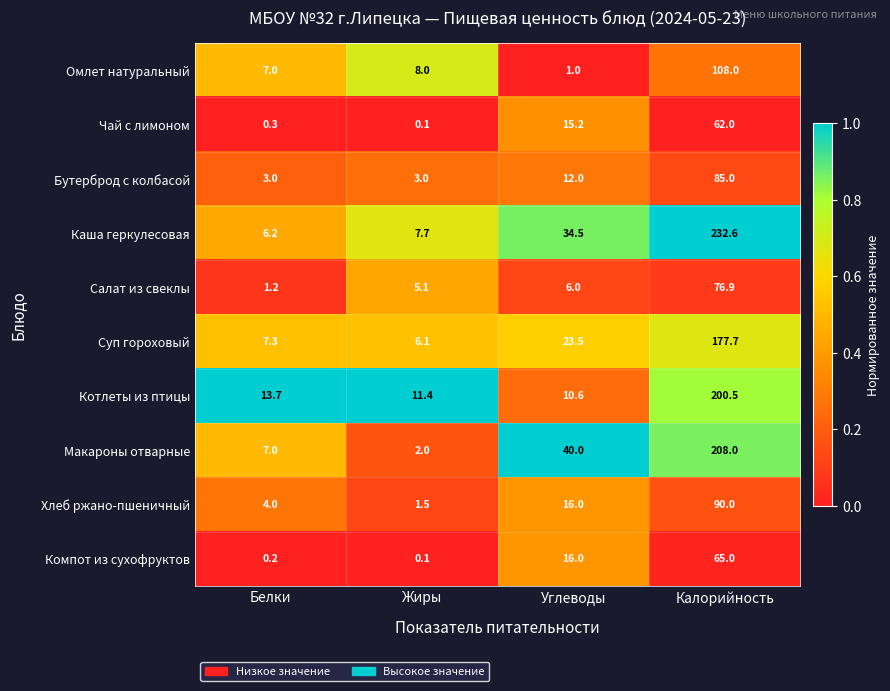

Rank the series by their maximum value, from lowest to highest.

Чай с лимоном, Компот из сухофруктов, Салат из свеклы, Бутерброд с колбасой, Хлеб ржано-пшеничный, Омлет натуральный, Суп гороховый, Котлеты из птицы, Макароны отварные, Каша геркулесовая